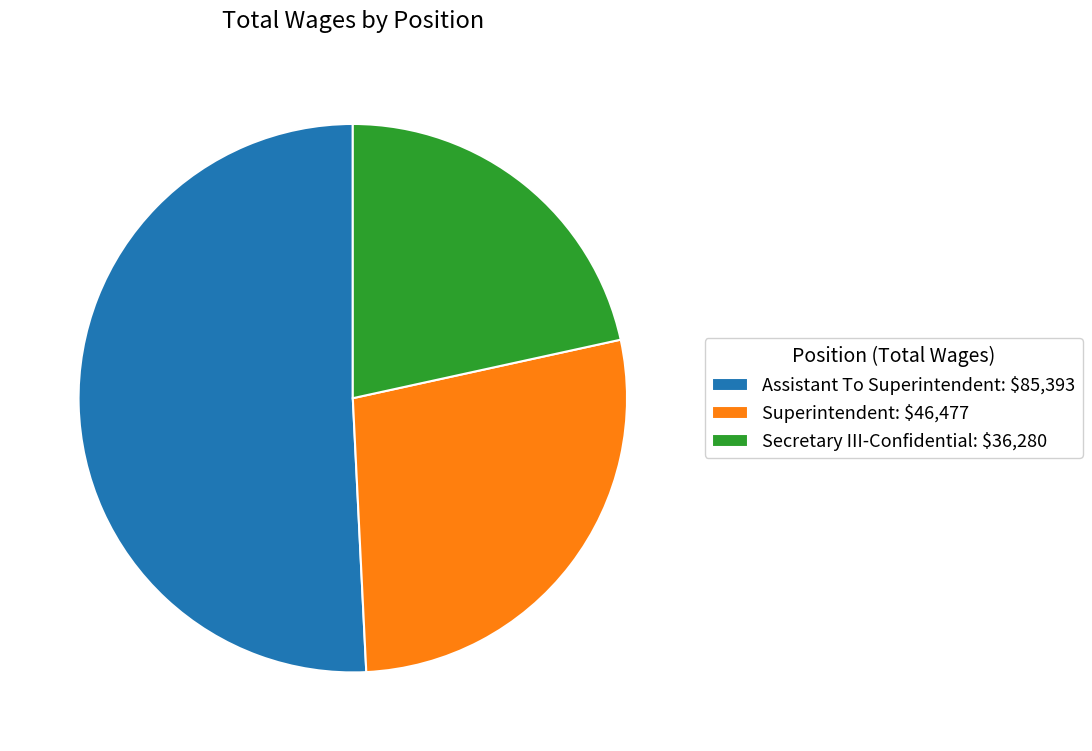

Is there a majority slice in this chart?

Yes